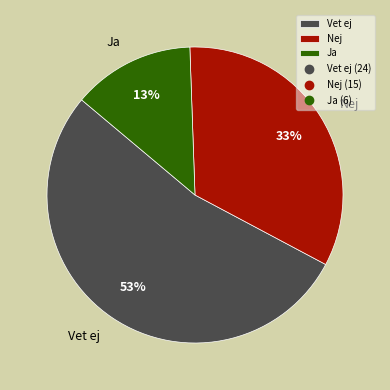

True or false: Ja accounts for 25% of the total.

False